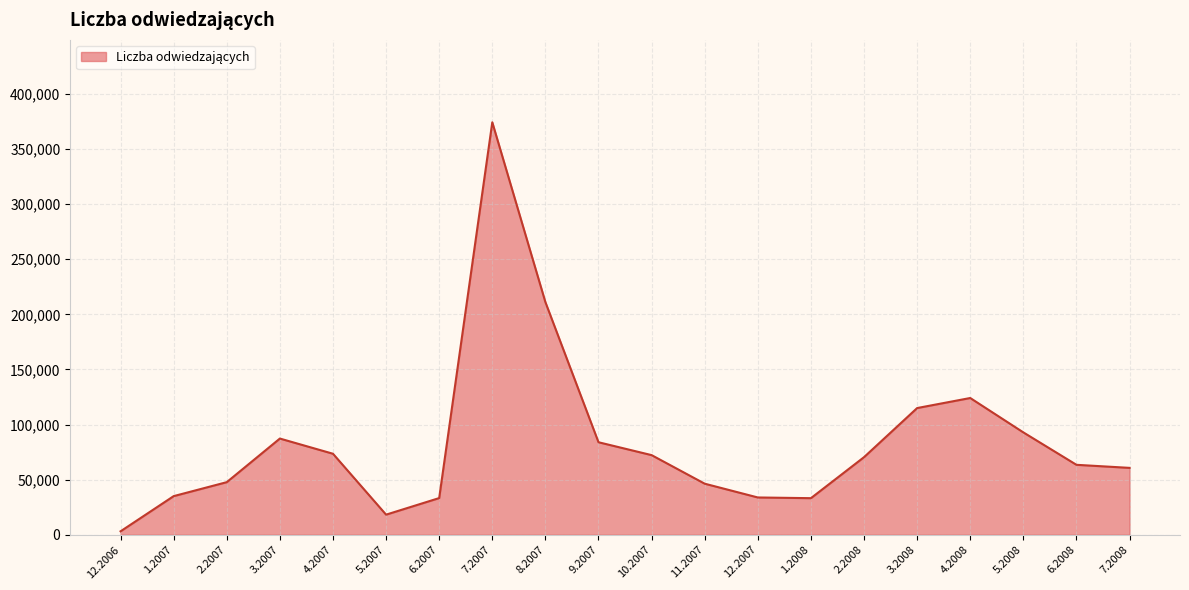

What is the greatest value displayed?

374261